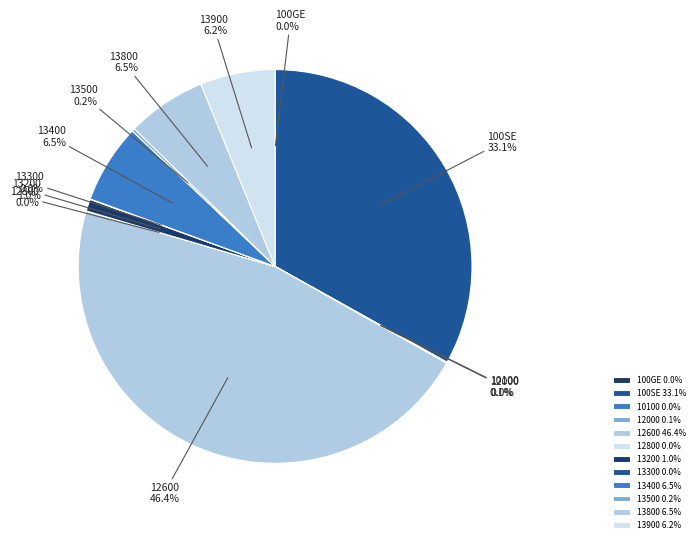

To the nearest percent, what is the average slice percentage?

8%